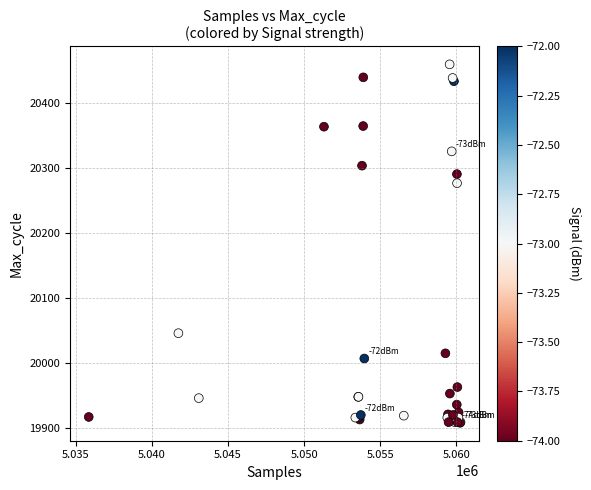

What Y value in the scatter plot is closest to 20184?

20277